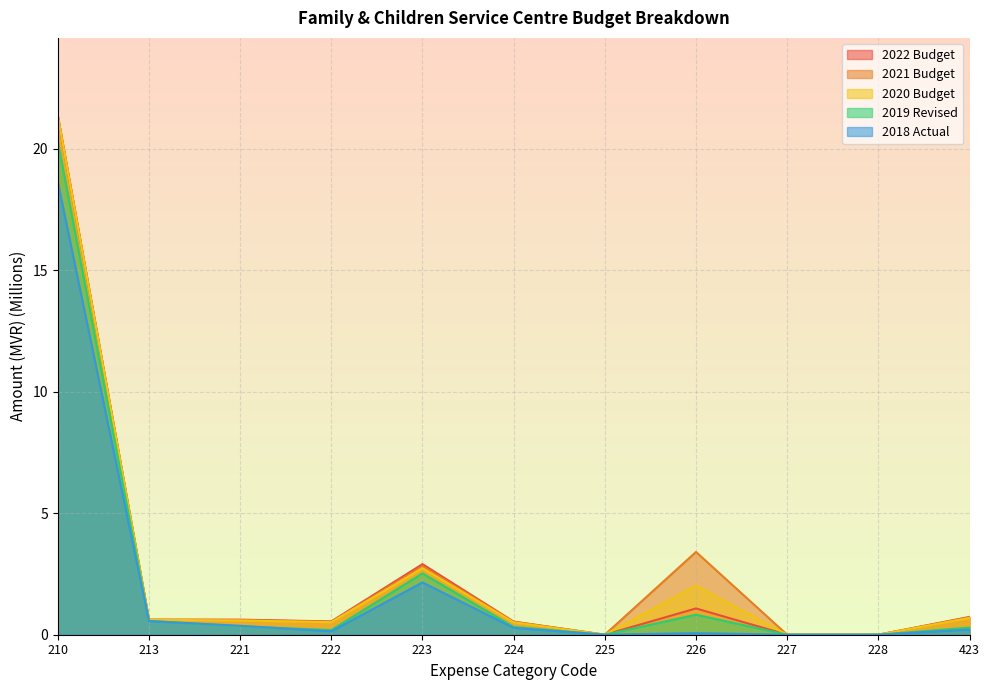

Which has a higher value, 225 or 222?

222